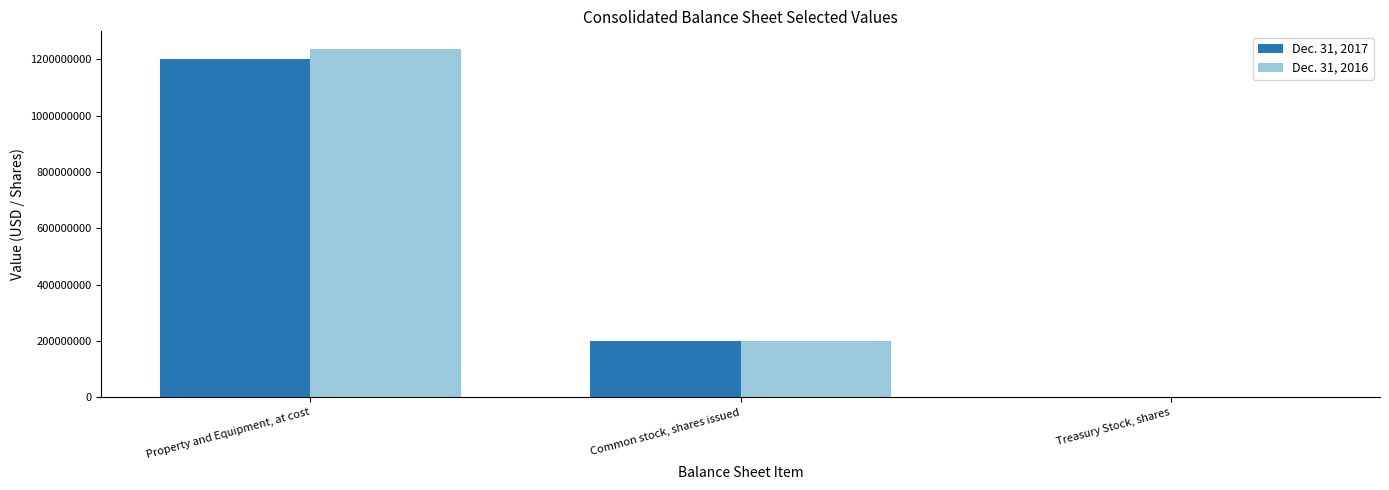

Reading left to right, what are all the values shown in this chart?

Dec. 31, 2017: 1200000000	201363345	1658476
Dec. 31, 2016: 1238000000	200150392	1195809